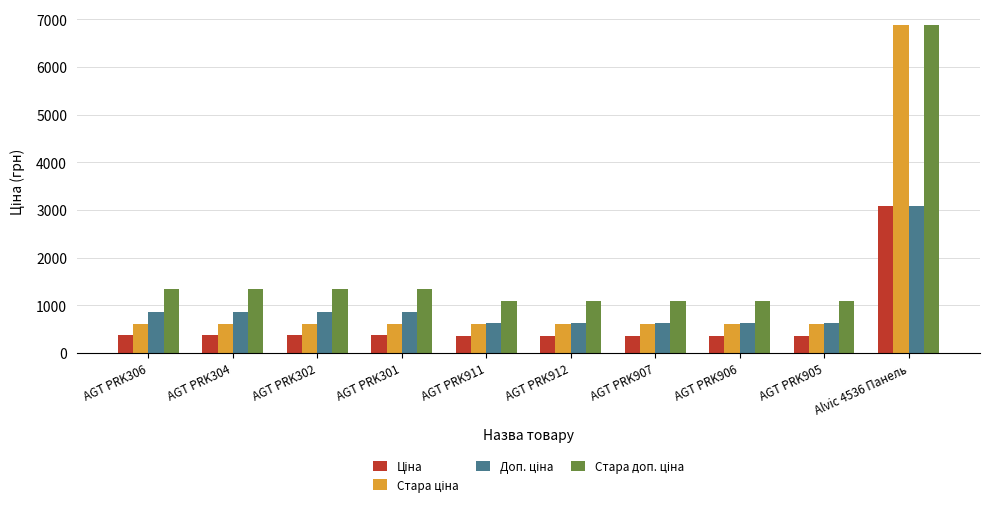

What is the spread (max minus min) of values at AGT PRK304?

962.9